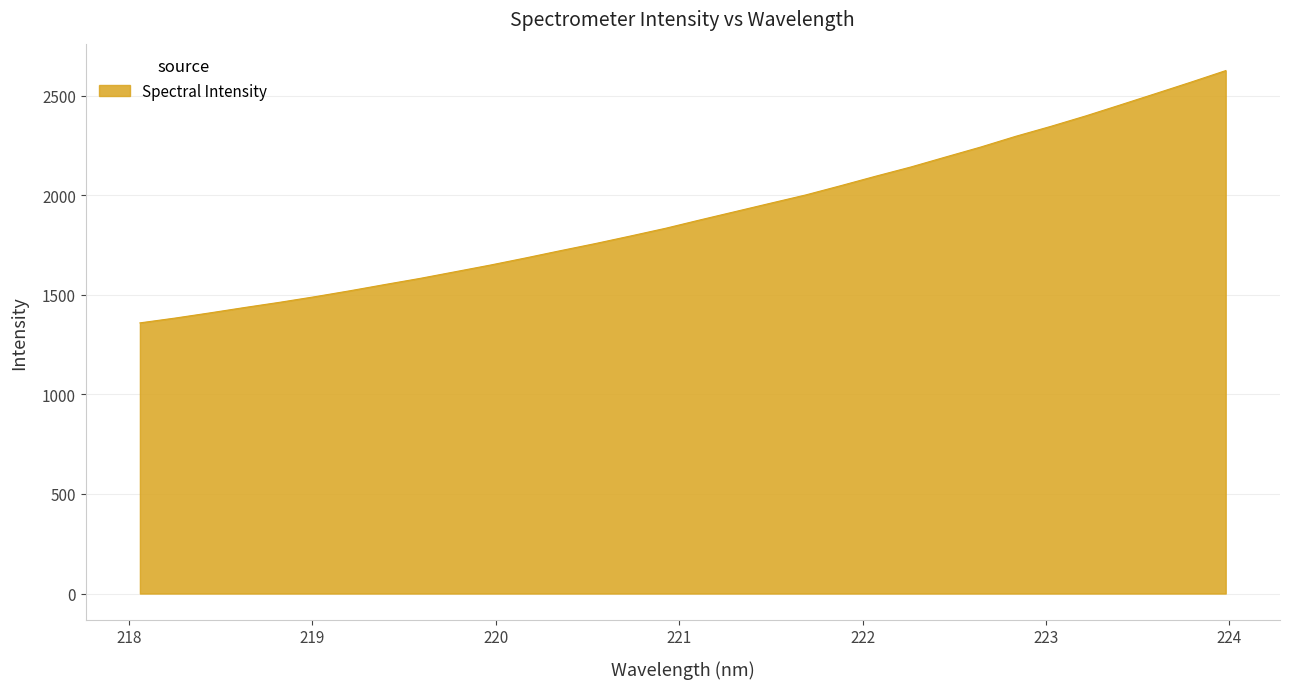

How many values exceed 1876?

16